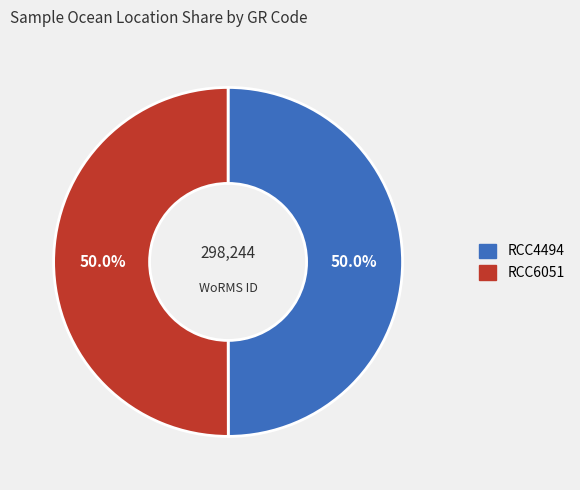

To the nearest percent, what portion does RCC4494 represent?

50%